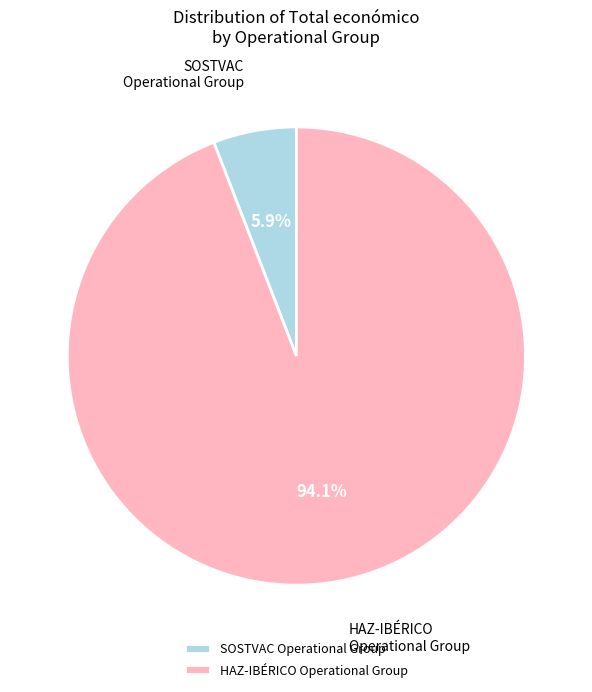

True or false: HAZ-IBÉRICO Operational Group accounts for 80% of the total.

False